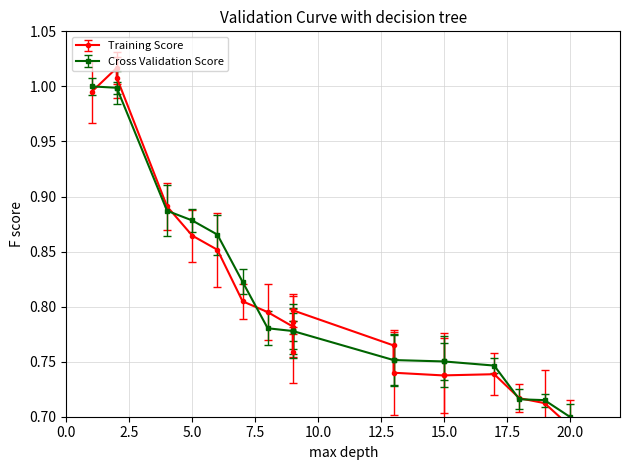

True or false: Training Score and Cross Validation Score intersect in this chart.

False